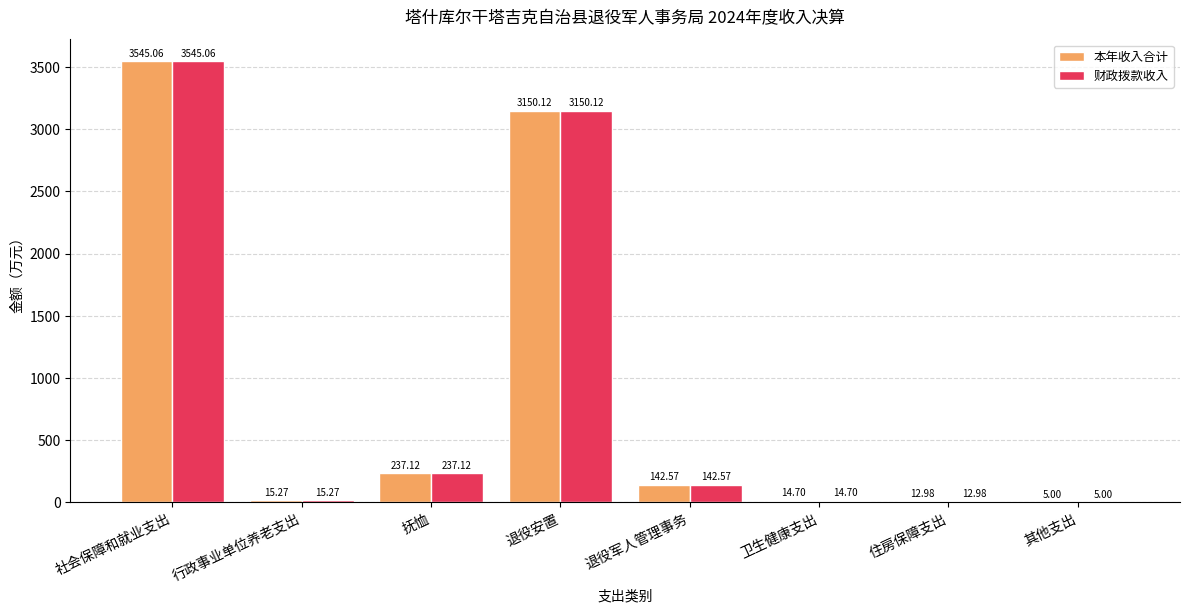

Reading right to left, what are all the values shown in this chart?

本年收入合计: 其他支出=5.0	住房保障支出=13.0	卫生健康支出=14.7	退役军人管理事务=142.6	退役安置=3150.1	抚恤=237.1	行政事业单位养老支出=15.3	社会保障和就业支出=3545.1
财政拨款收入: 其他支出=5.0	住房保障支出=13.0	卫生健康支出=14.7	退役军人管理事务=142.6	退役安置=3150.1	抚恤=237.1	行政事业单位养老支出=15.3	社会保障和就业支出=3545.1